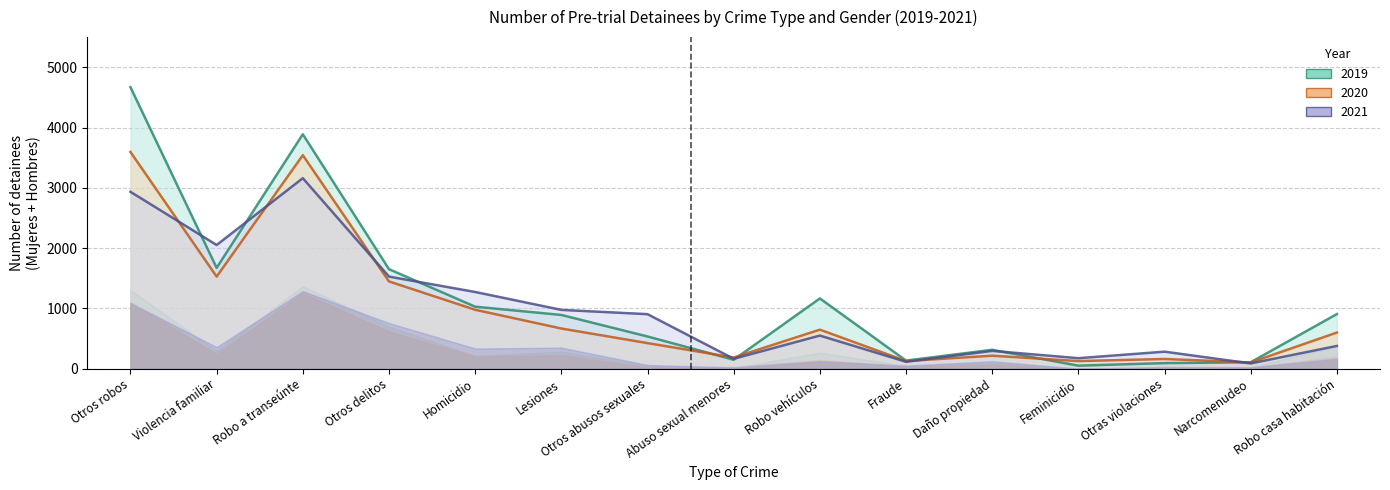

Which category has the lowest value across all series?

Feminicidio